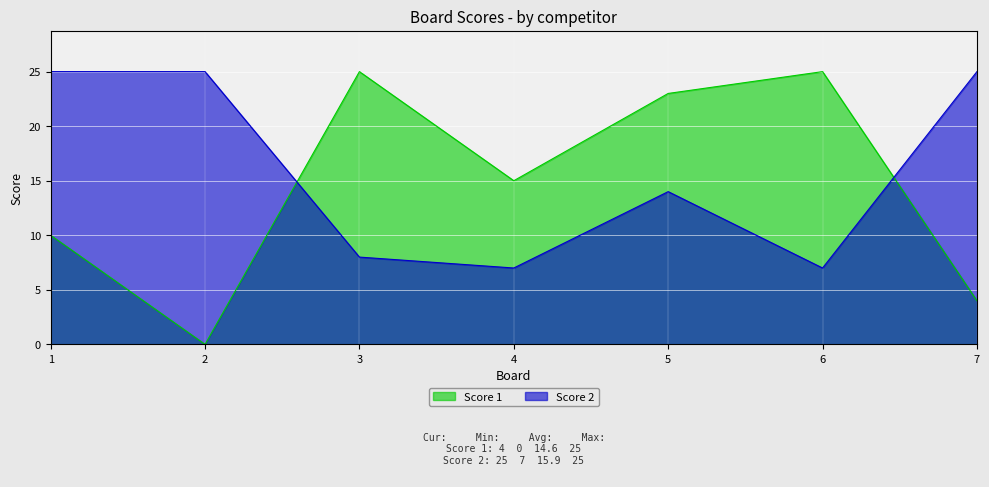

List the series in order of their overall mean, highest first.

Score 2, Score 1